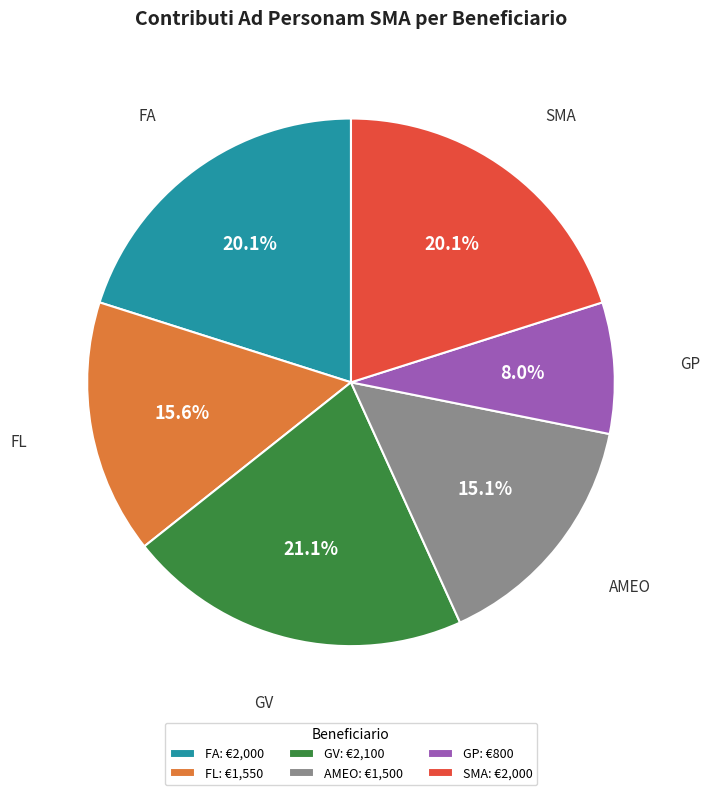

What is the total percentage of AMEO and FA?

35.2%